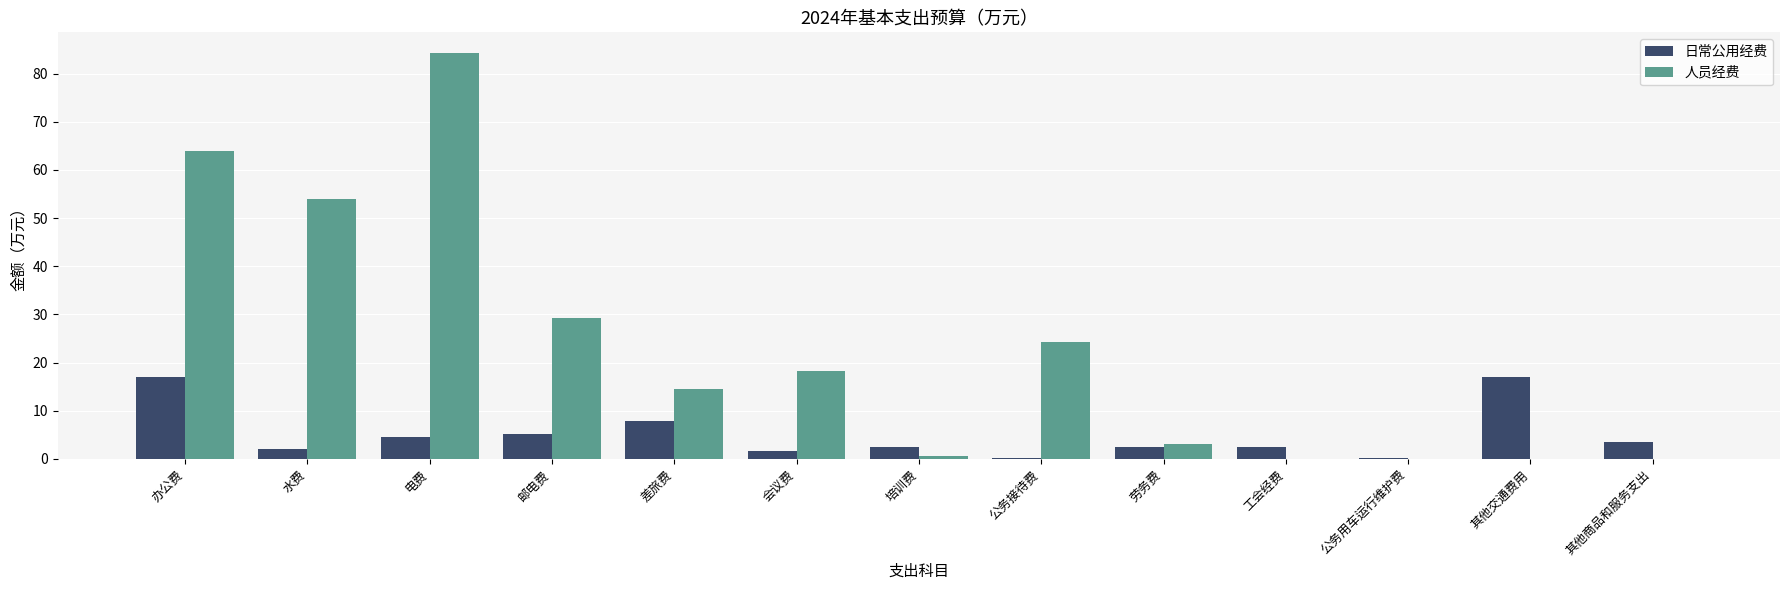

The 人员经费 series shows 10.2 at 差旅费. True or false?

False